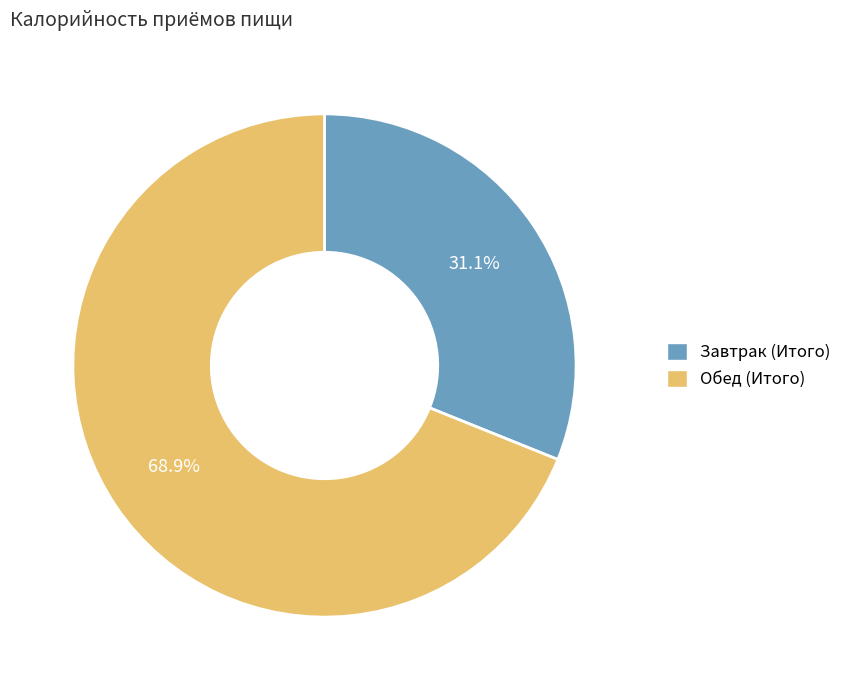

Is there any slice that represents more than half of the pie?

Yes